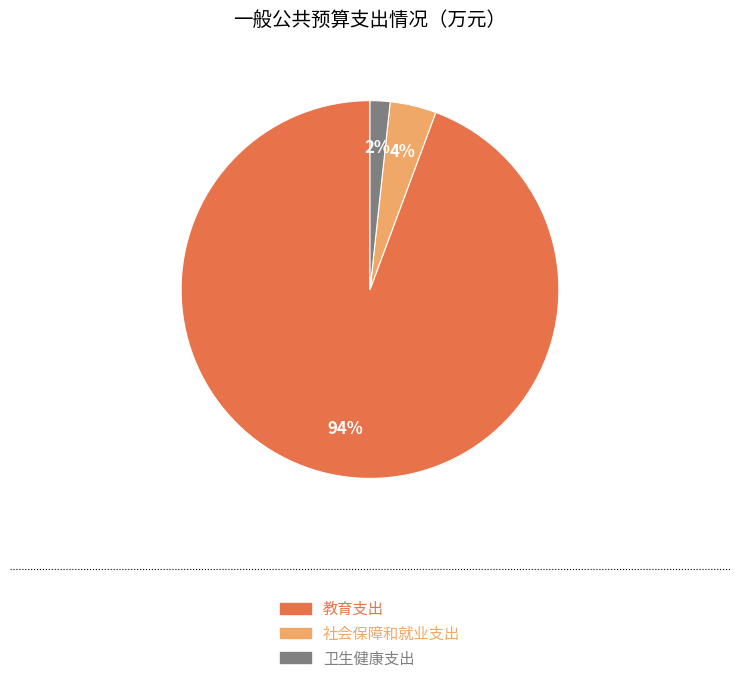

True or false: 卫生健康支出 accounts for 2% of the total.

True